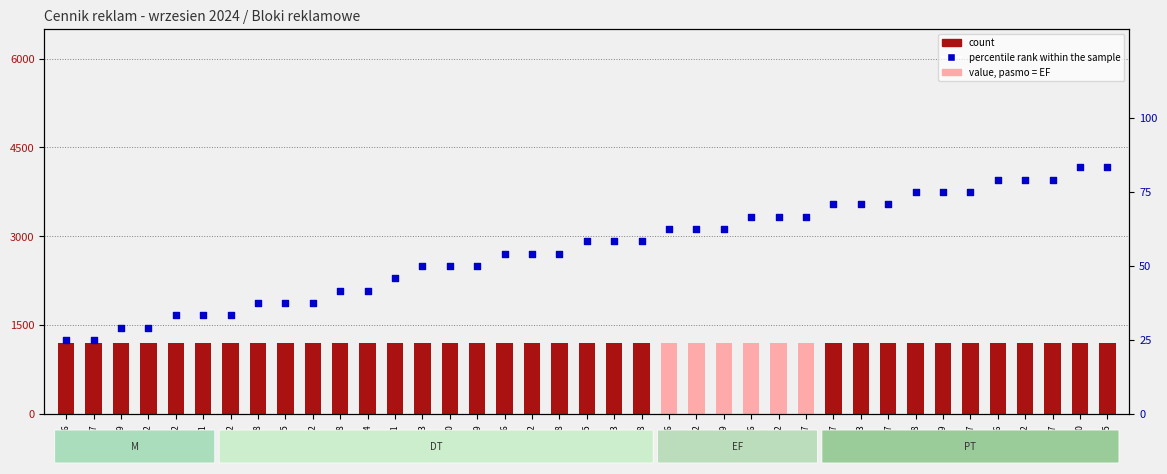

Which series has the widest spread of Y values?

percentile rank within the sample